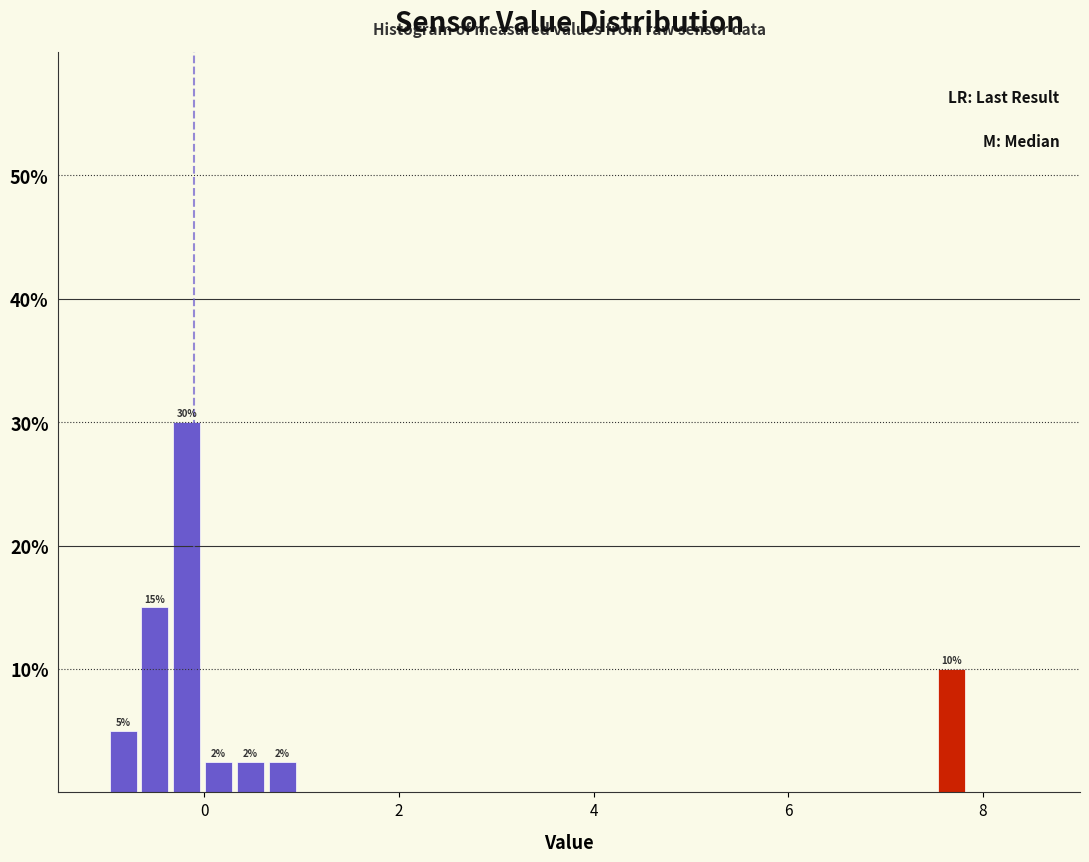

Read against the x-axis, roughly where is the centre of the tallest bar?

-0.2